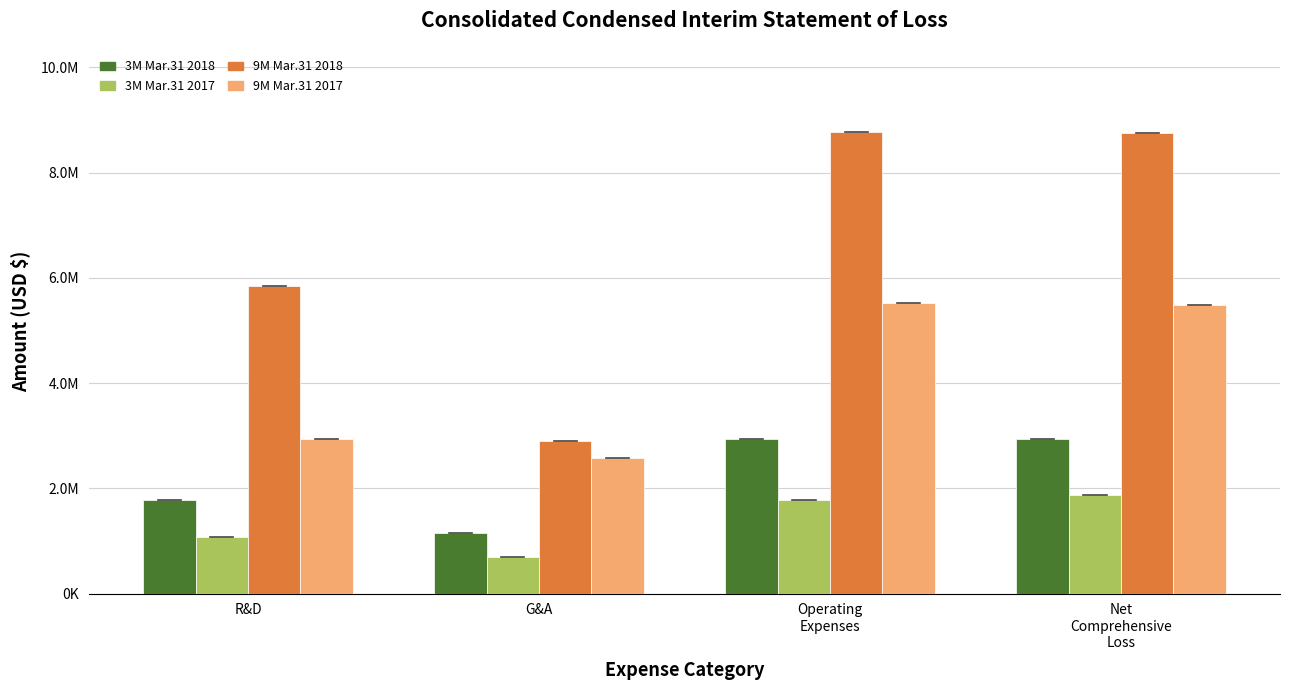

Does the chart contain stacked bars?

No